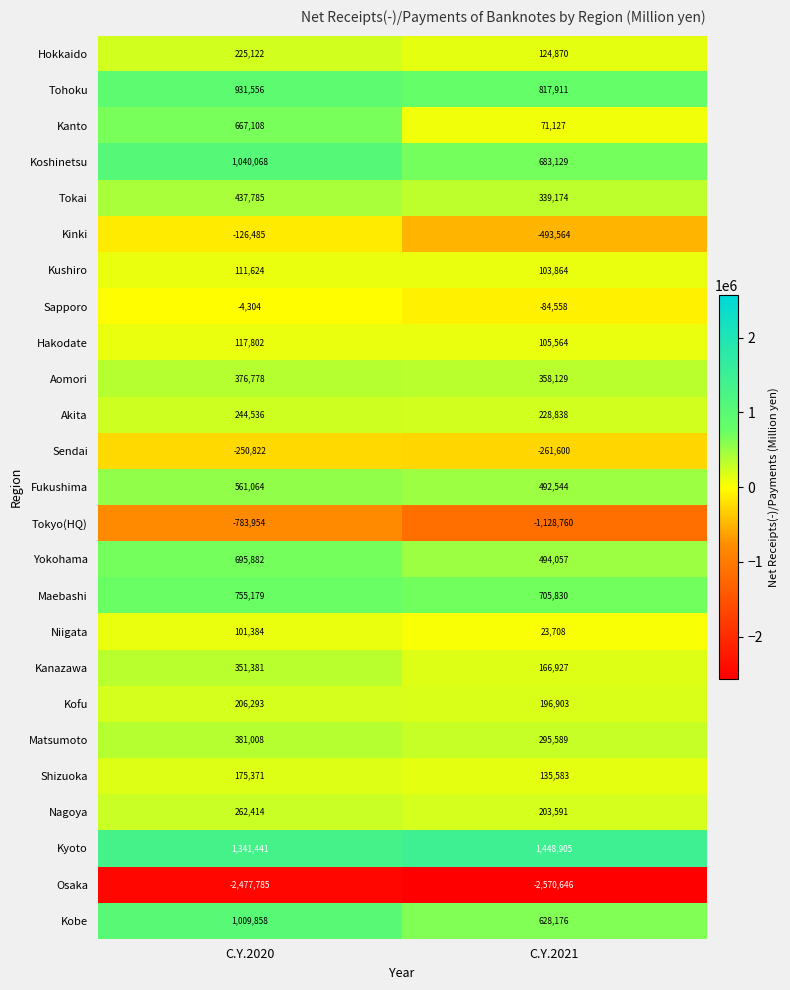

At which category is the sum across all series the highest?

C.Y.2020